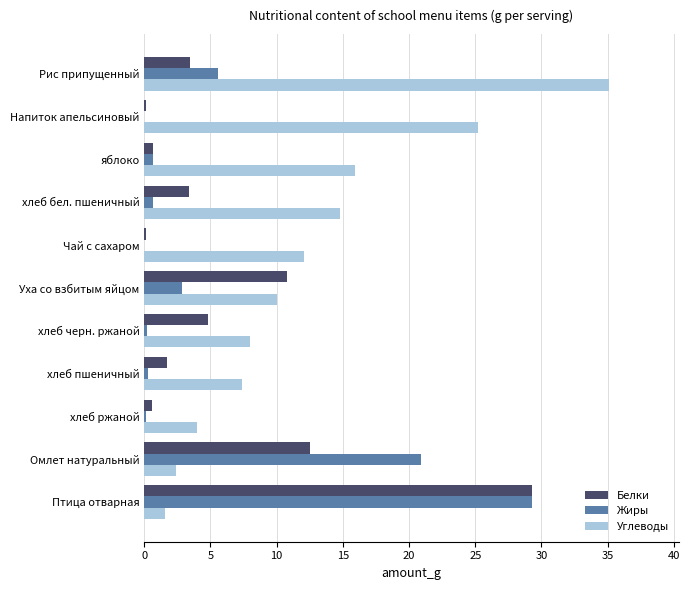

Between Омлет натуральный and хлеб черн. ржаной, which series saw the biggest shift?

Жиры